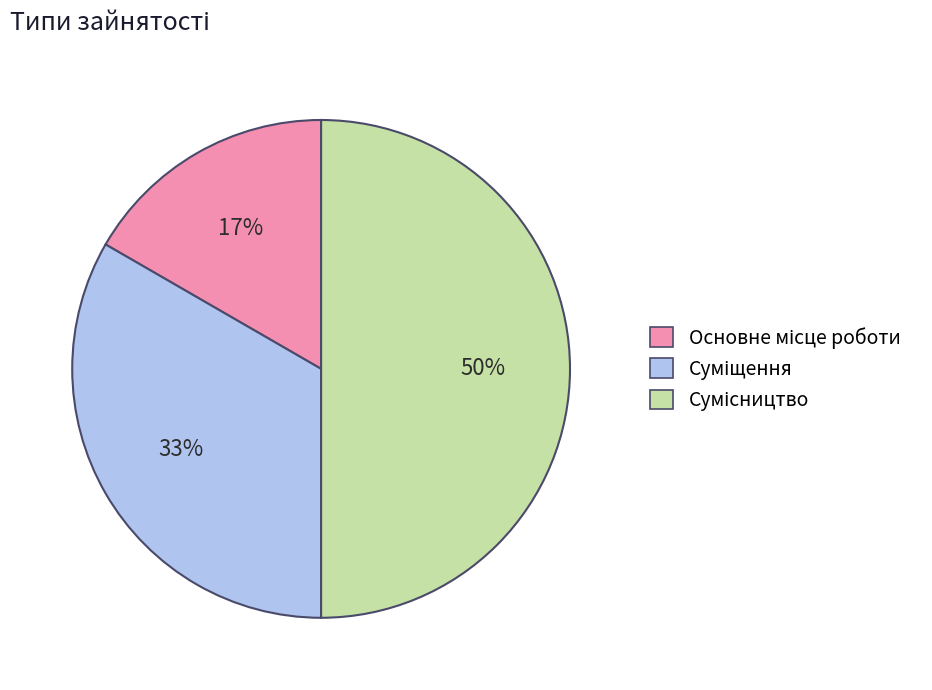

To the nearest percent, what is the difference between the largest and smallest slice percentages?

33%